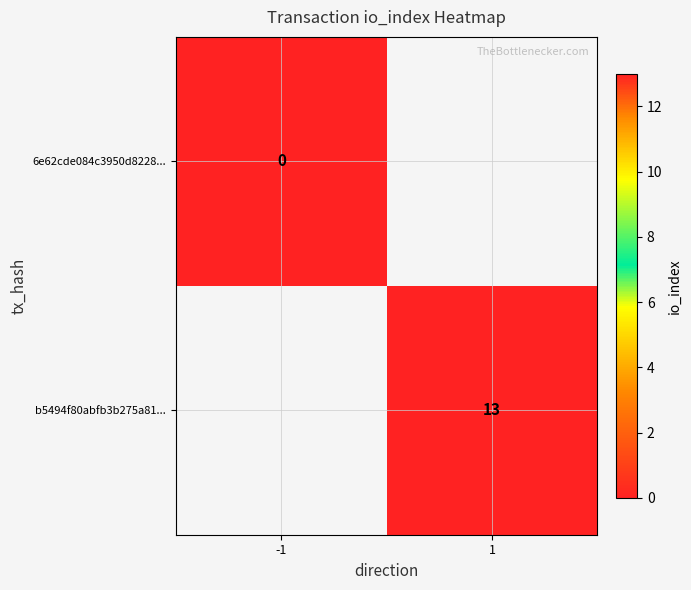

What is the spread (max minus min) of values at 1?

13